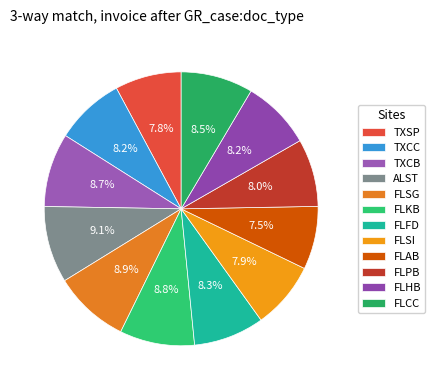

How many segments does this pie chart have?

12